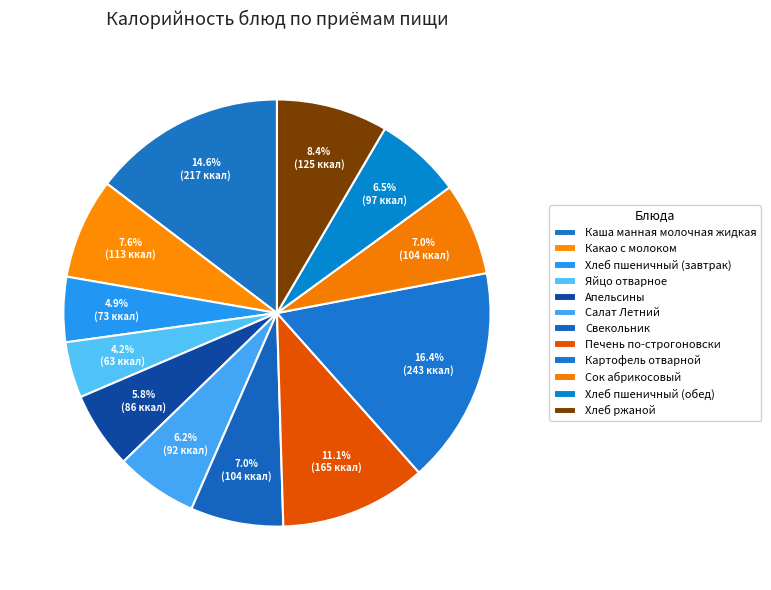

Count the number of slices in the pie.

12